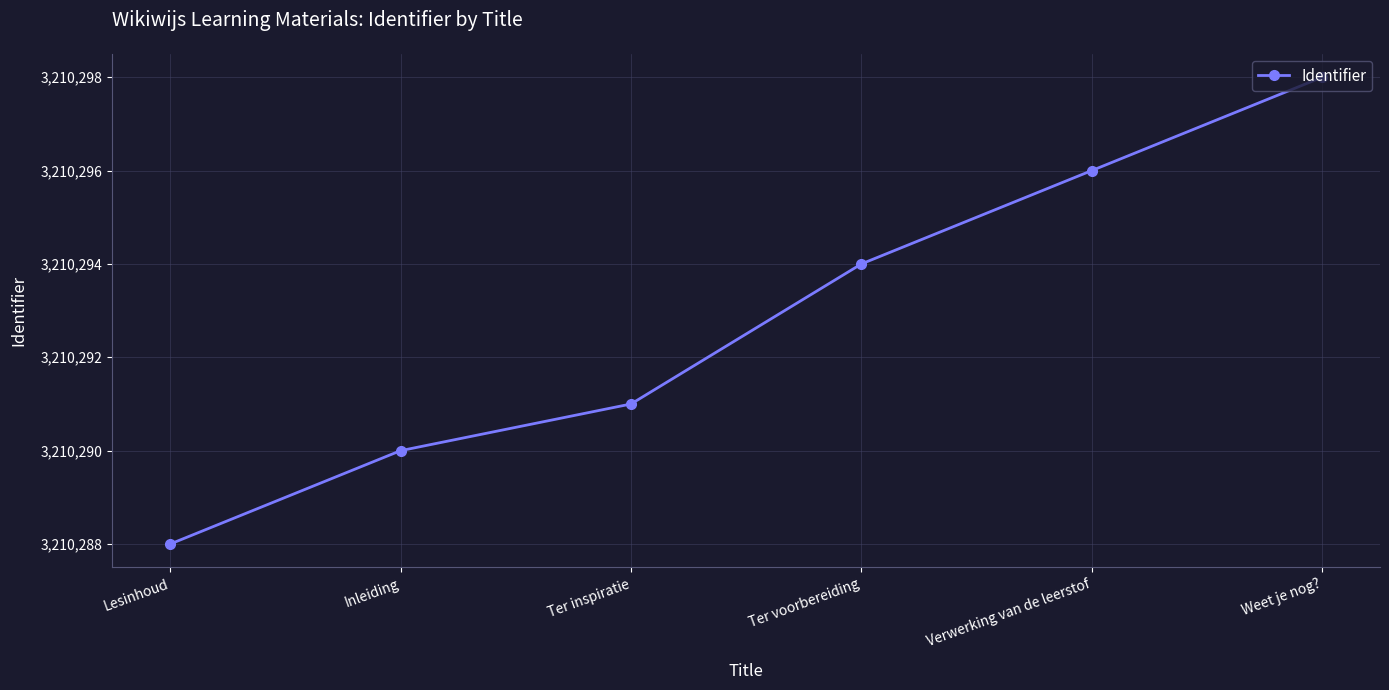

Reading left to right, what are all the values shown in this chart?

3210288	3210290	3210291	3210294	3210296	3210298